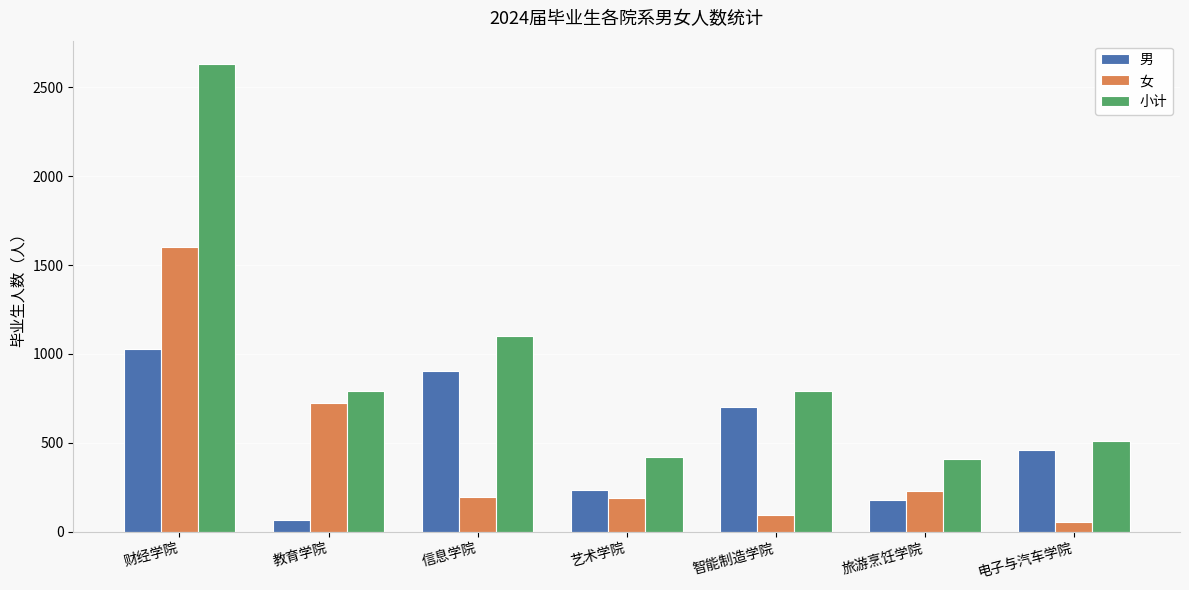

What is the smallest value displayed?

55